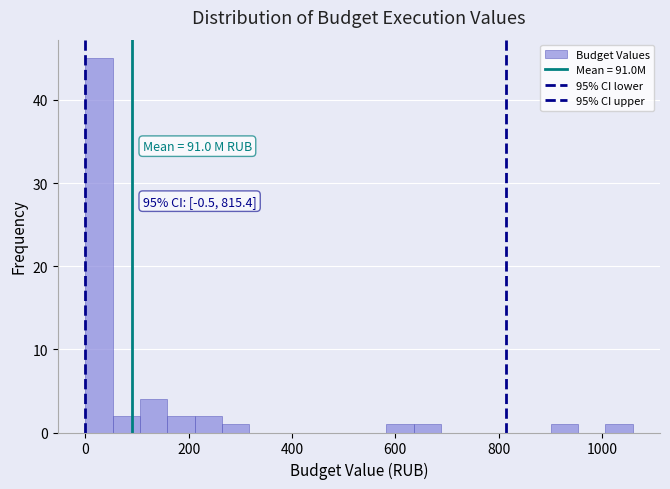

Around what value on the x-axis is the tallest bar? Give the approximate position of its centre, as read against the axis.

20